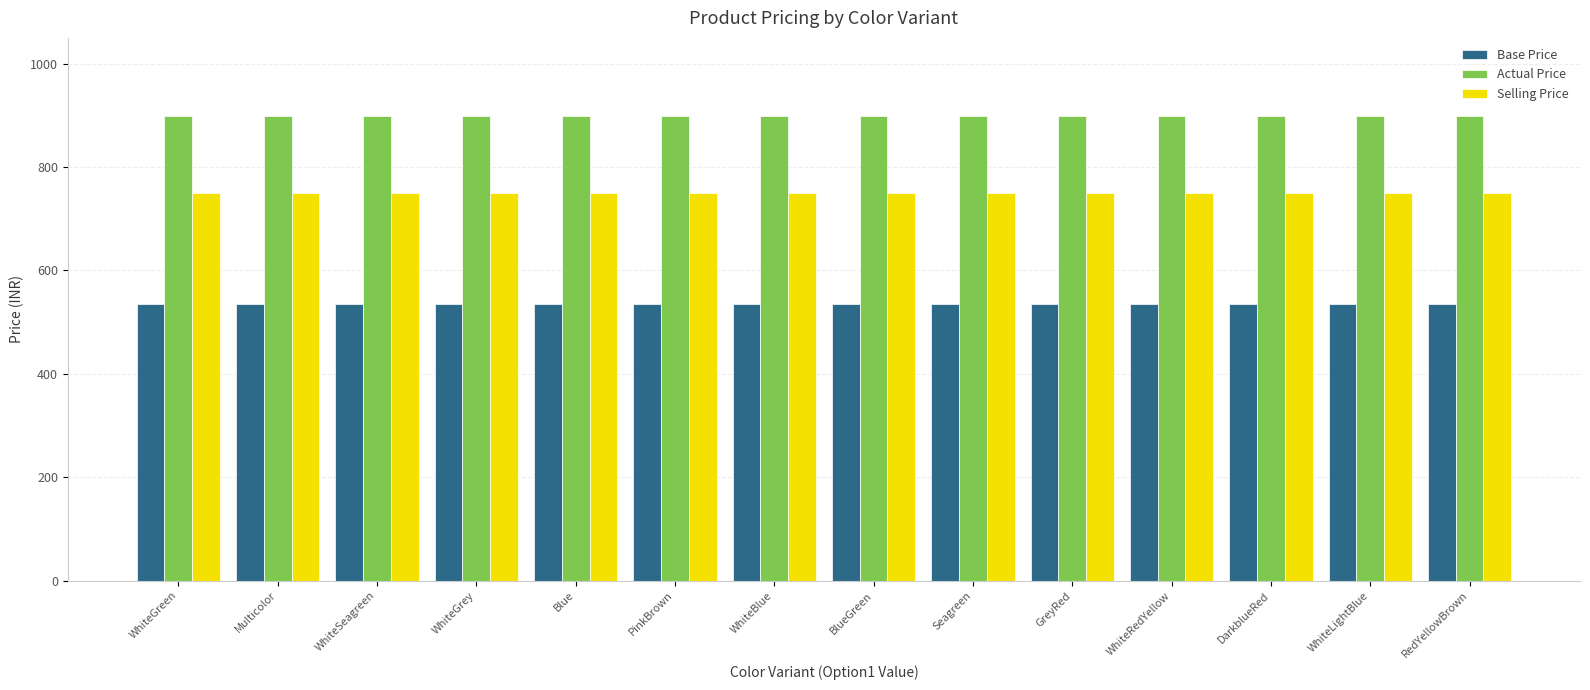

What is the maximum value for Selling Price?

750